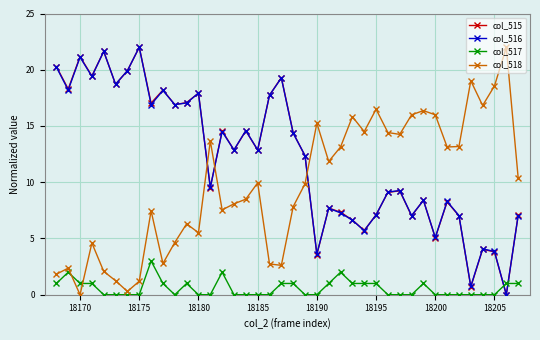

What is the value of the col_516 point at the 38th from the left?

3.8